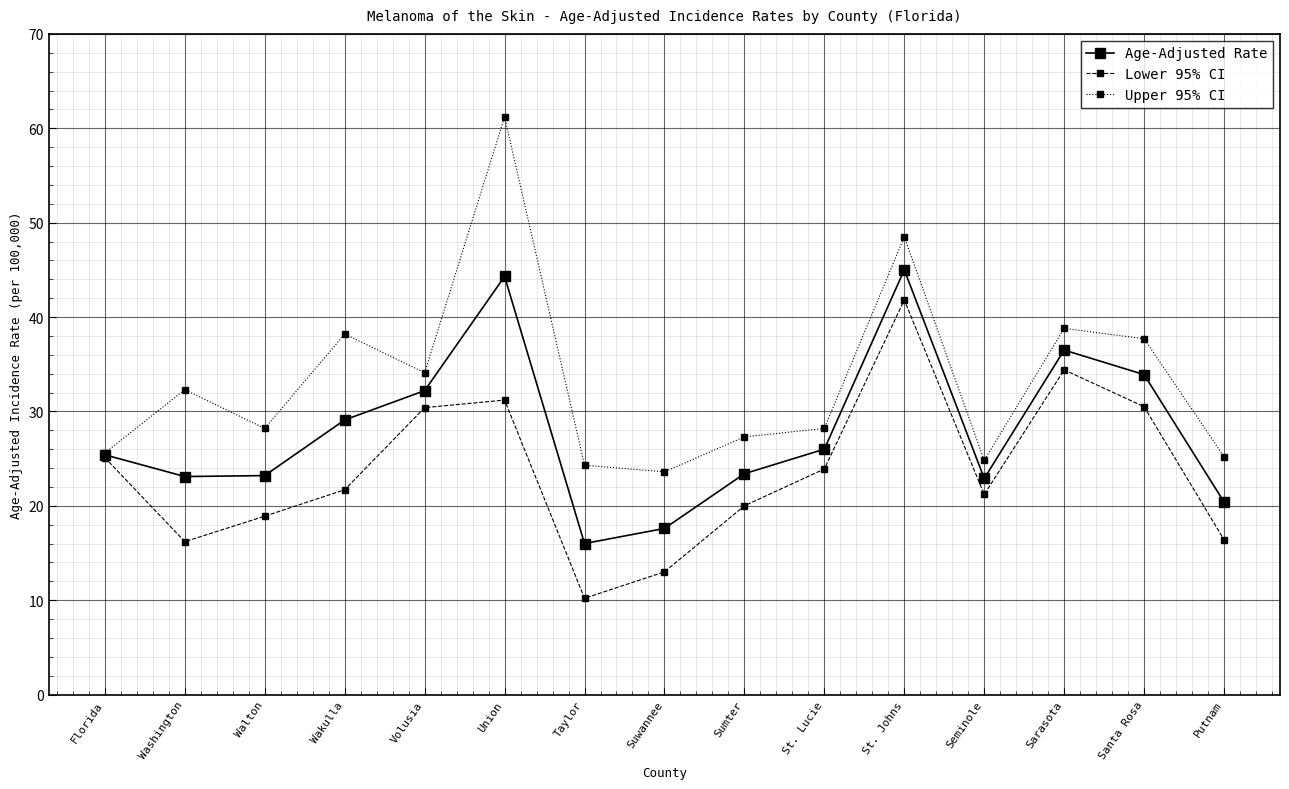

Is the value of Upper 95% CI at Wakulla greater than the value of Age-Adjusted Rate at Seminole?

Yes